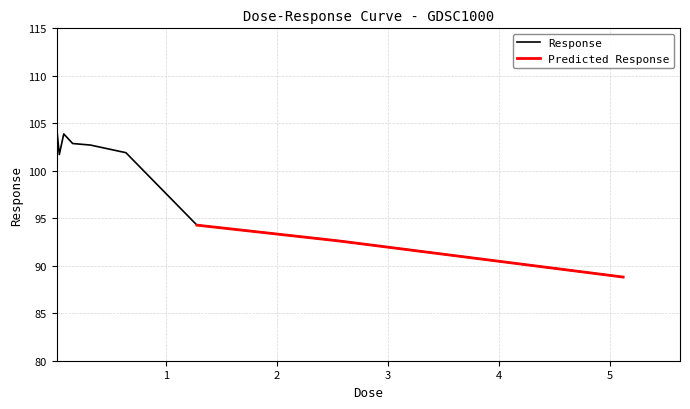

At which category does the chart reach its minimum across all series?

5.12